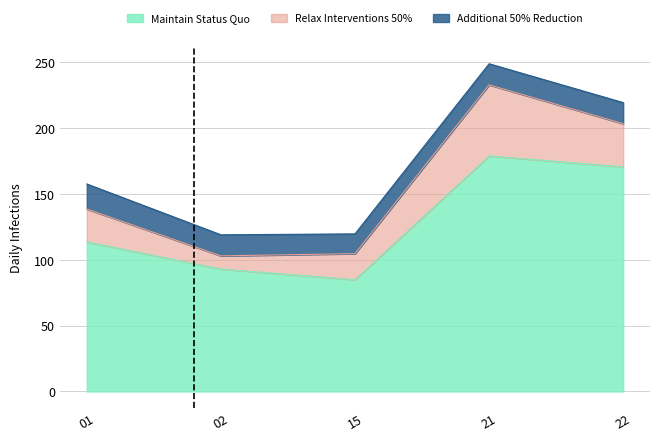

Does the chart have visible grid lines?

Yes